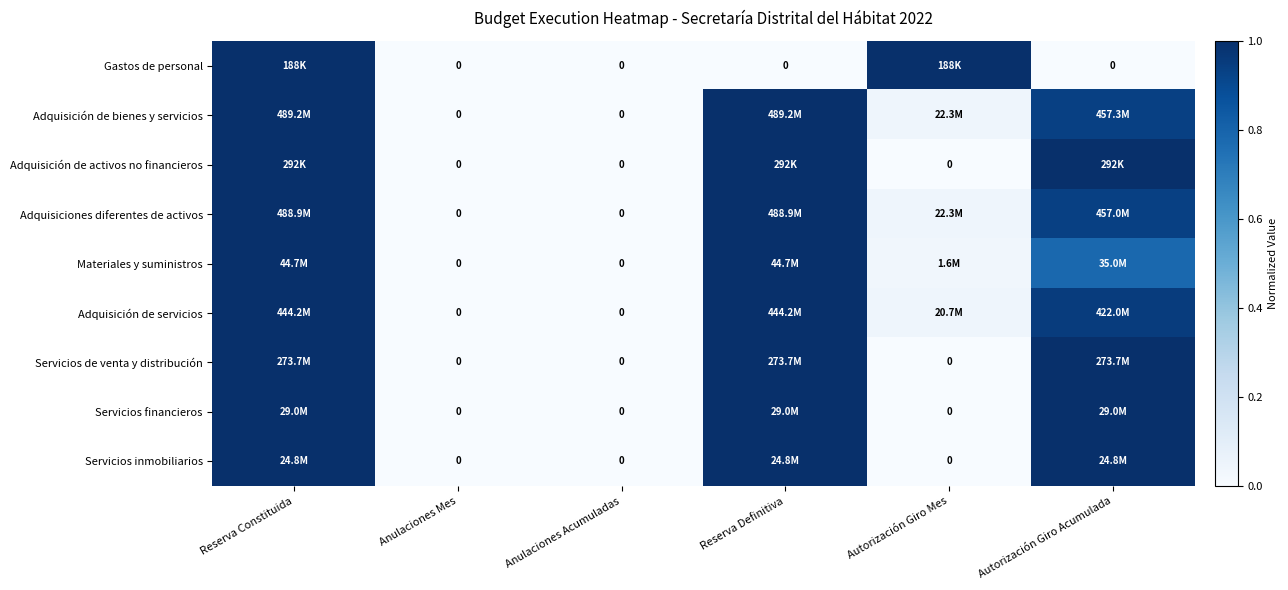

How many values in the Gastos de personal series exceed 0?

2